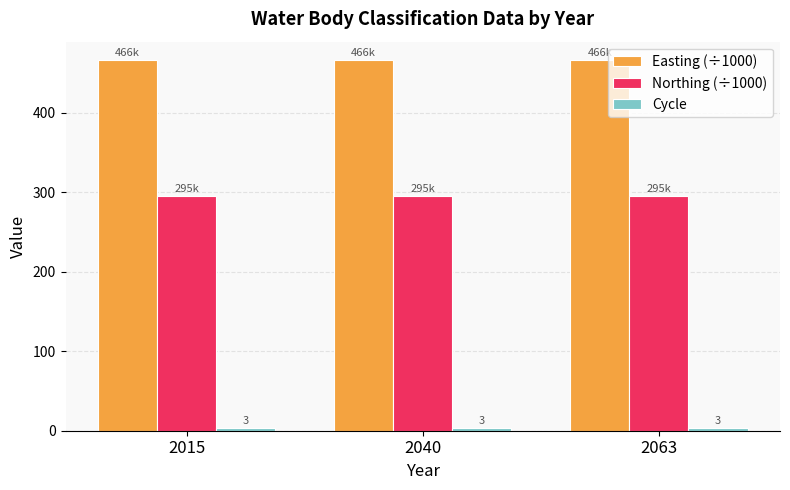

What is the difference between the highest and lowest values at 2015?

462.9